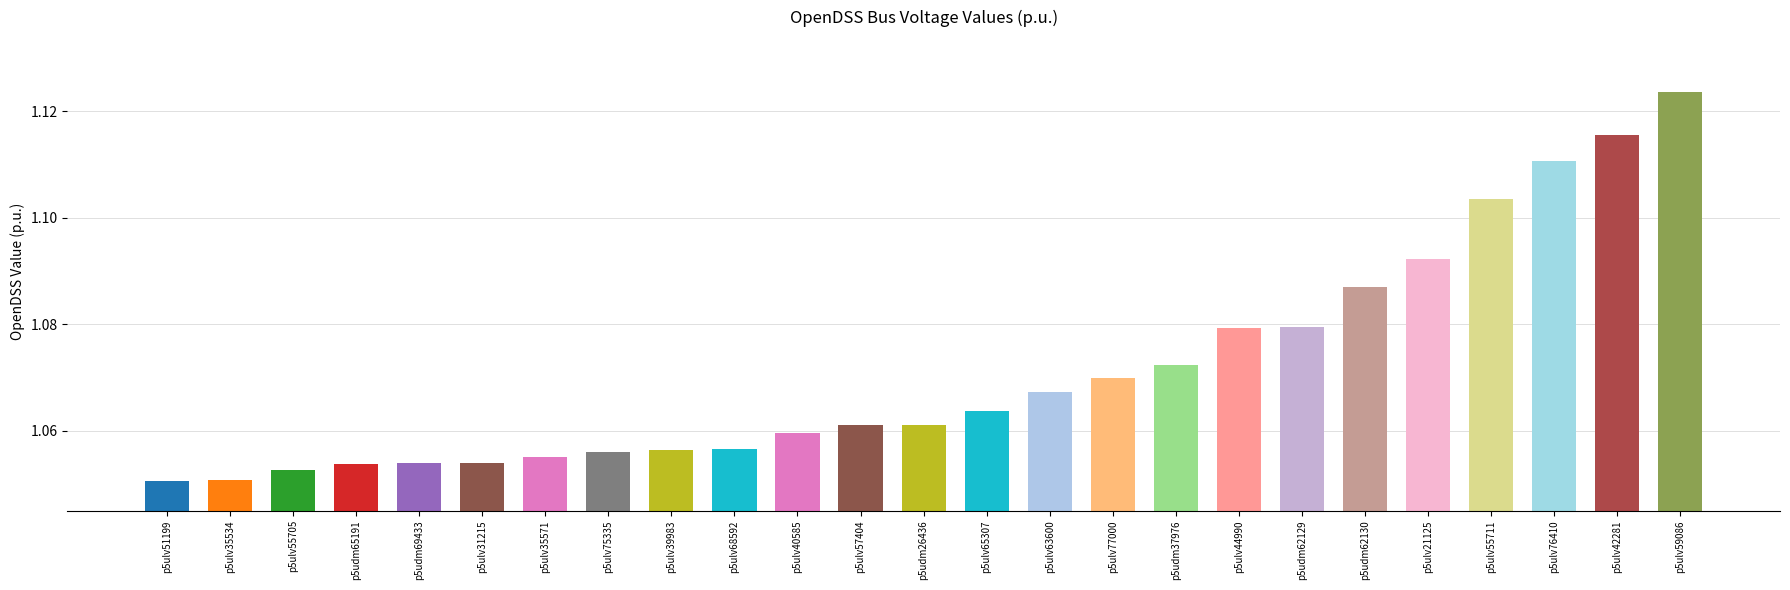

At which label is the value closest to 1?

p5ulv51199